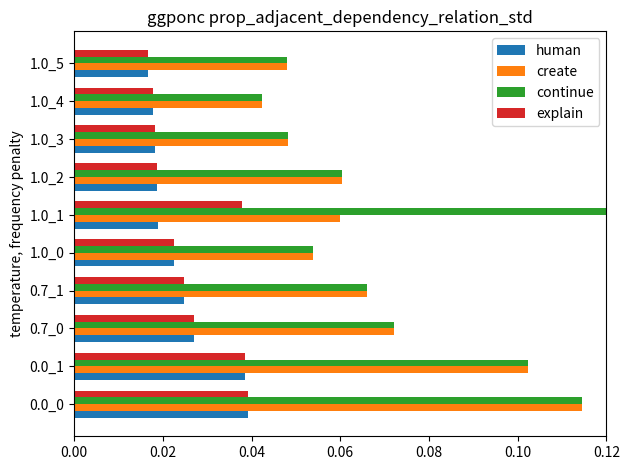

Which series has the largest range (max minus min)?

continue